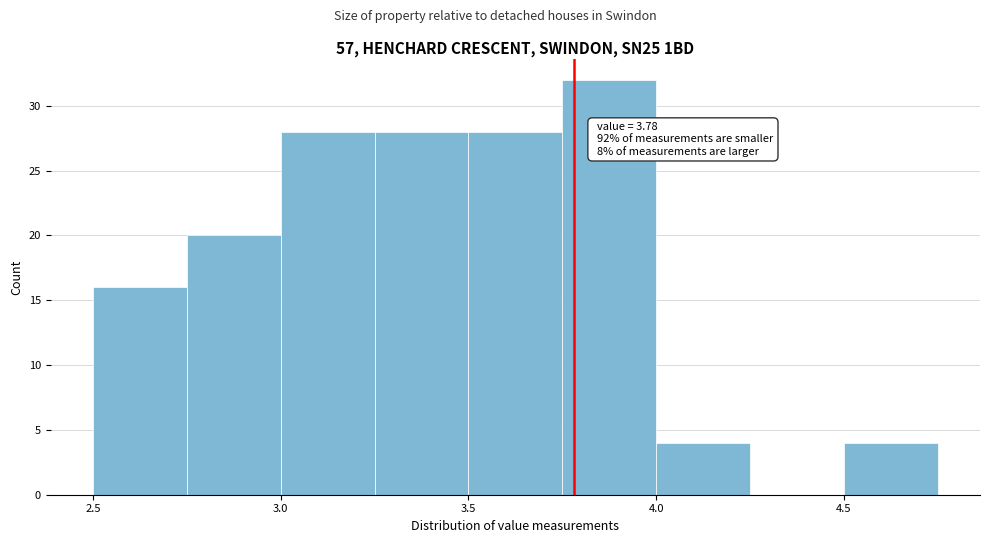

Which range on the x-axis has the tallest bar?

3.75 to 4.00